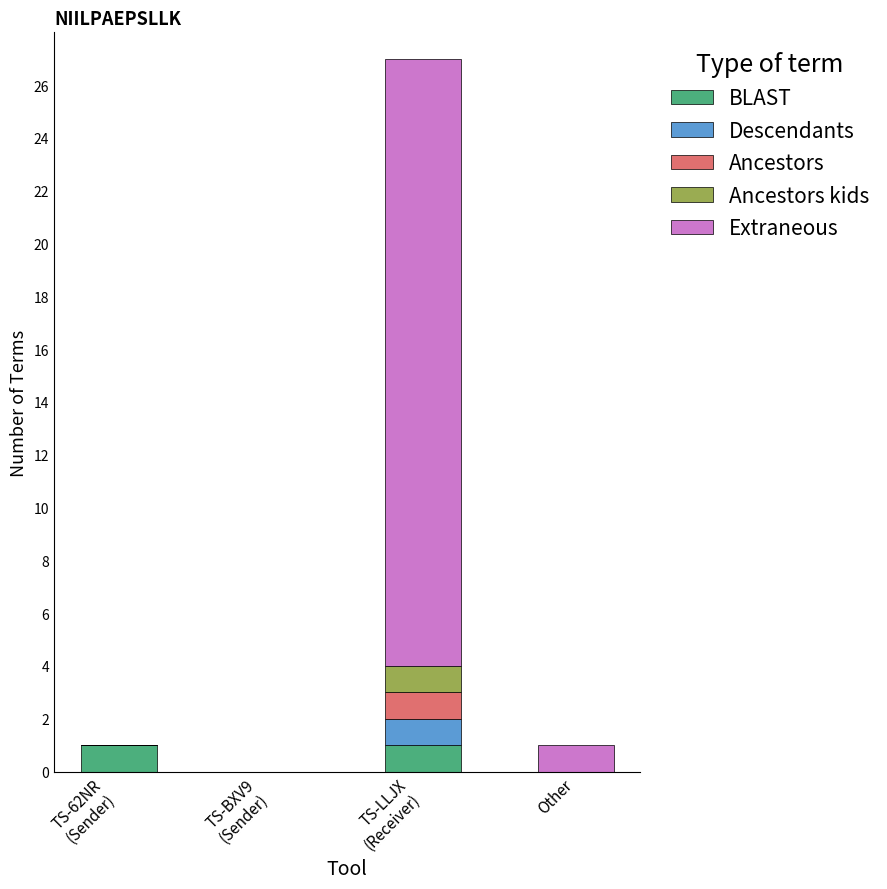

The BLAST series shows -1 at Other. True or false?

False